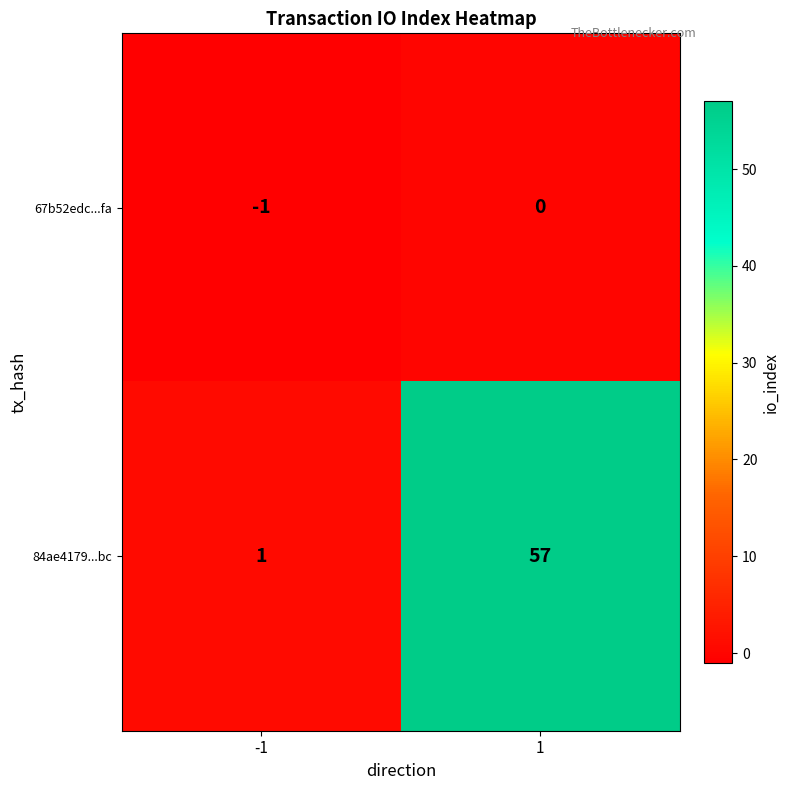

Reading right to left, transcribe all the data shown in this chart.

67b52edc...fa: 0	-1
84ae4179...bc: 57	1